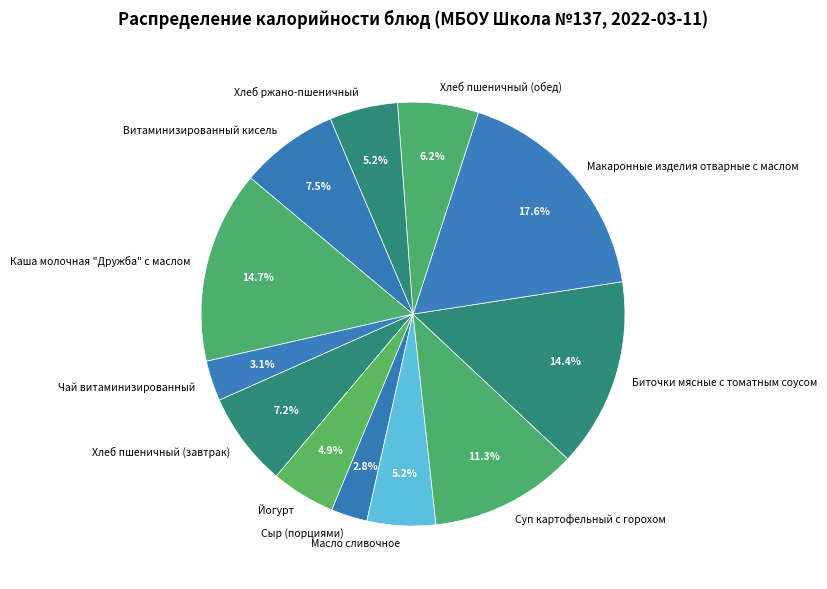

Which category has the biggest portion of the pie?

Макаронные изделия отварные с маслом